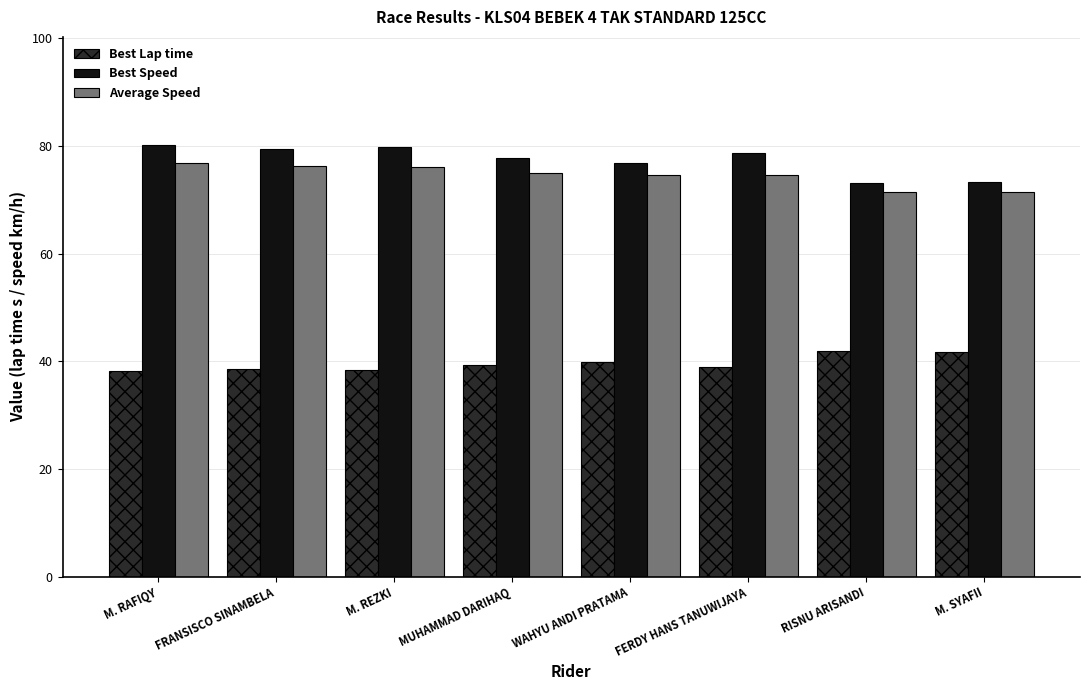

What value does the Average Speed series have at RISNU ARISANDI?

71.5